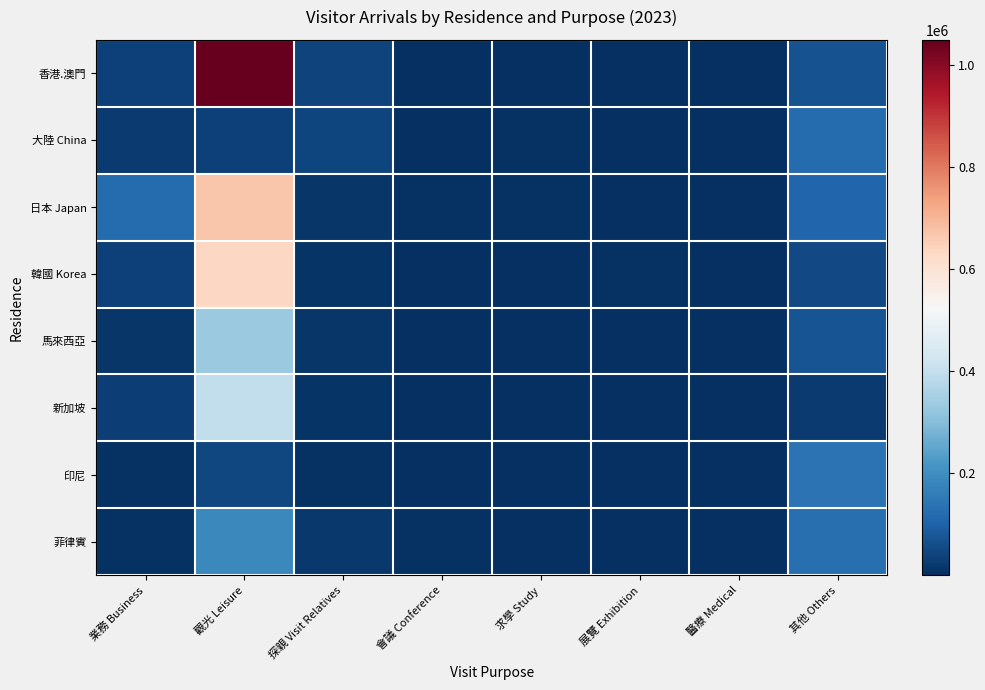

Which label corresponds to the smallest value in the chart?

展覽 Exhibition